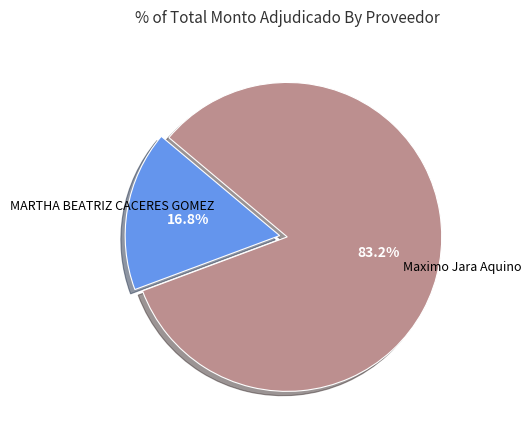

Is there any slice that represents more than half of the pie?

Yes